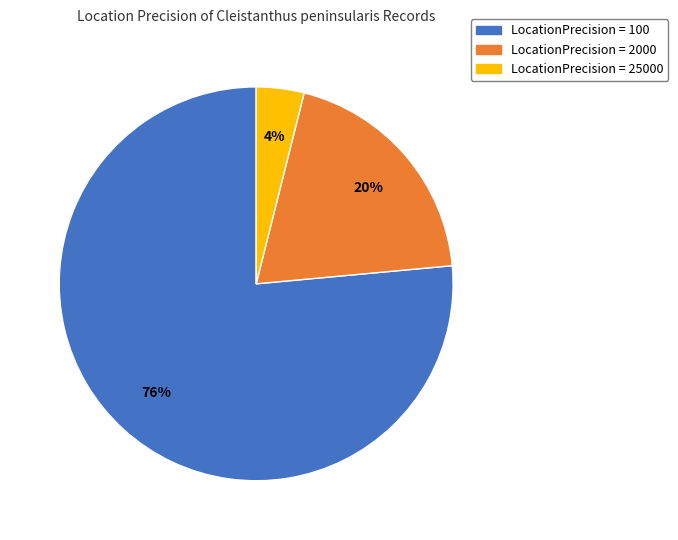

To the nearest percent, what is the average slice percentage?

33%